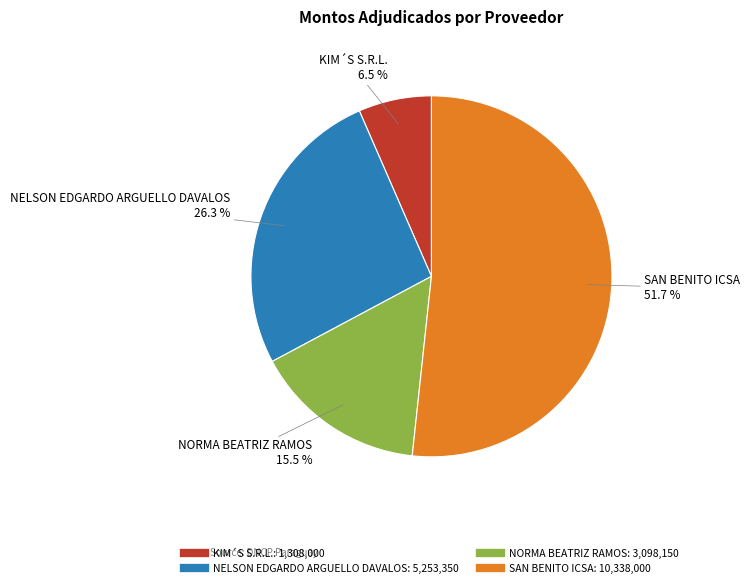

Which has a higher value, KIM´S S.R.L. or SAN BENITO ICSA?

SAN BENITO ICSA